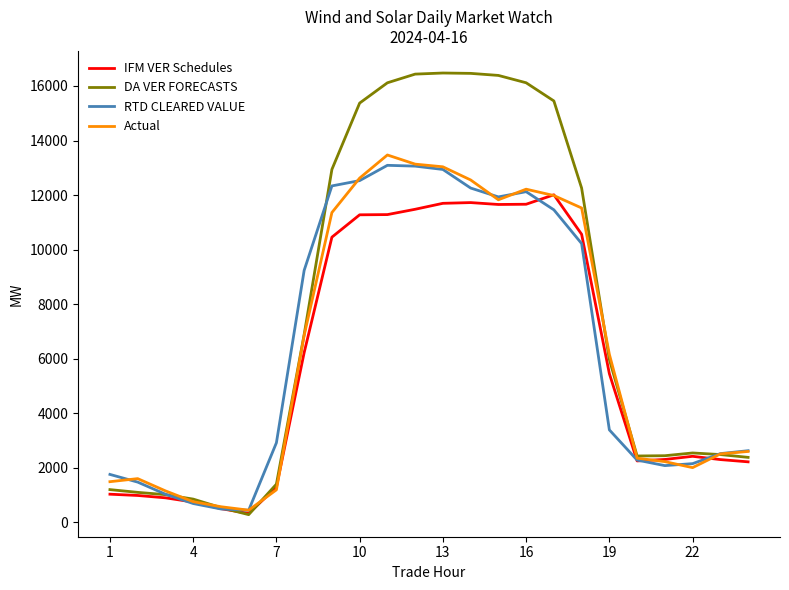

Does the chart display data point markers on the line(s)?

No